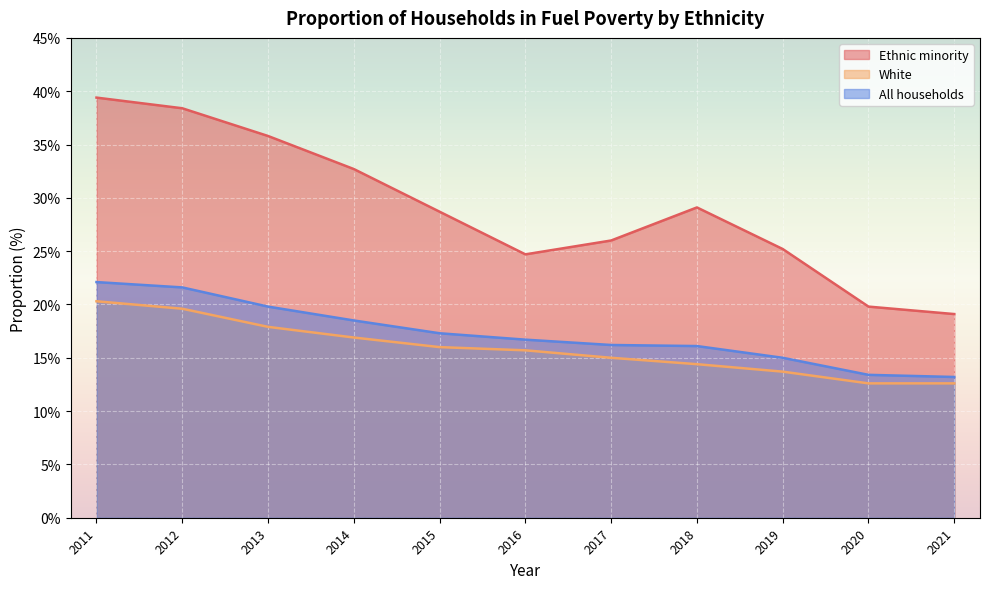

How many values in the White series are below 15?

4